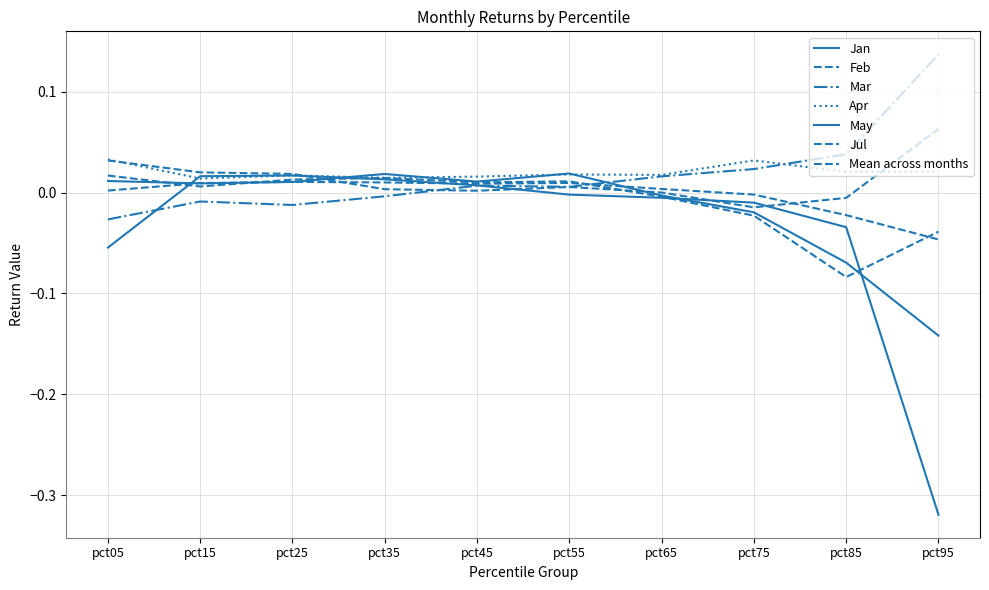

Is this an area chart (filled region under the line)?

No